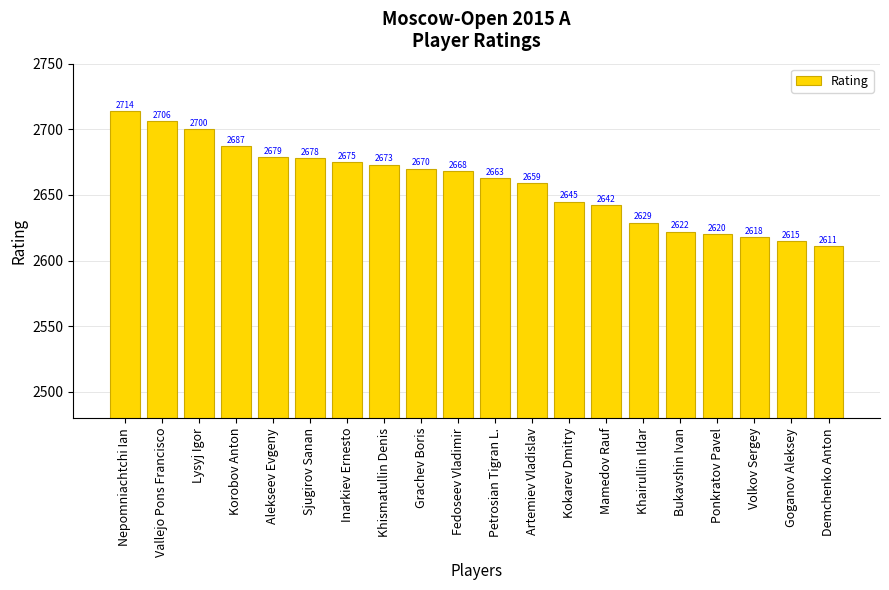

Approximately how many times larger is the value at Alekseev Evgeny compared to Mamedov Rauf?

1.0